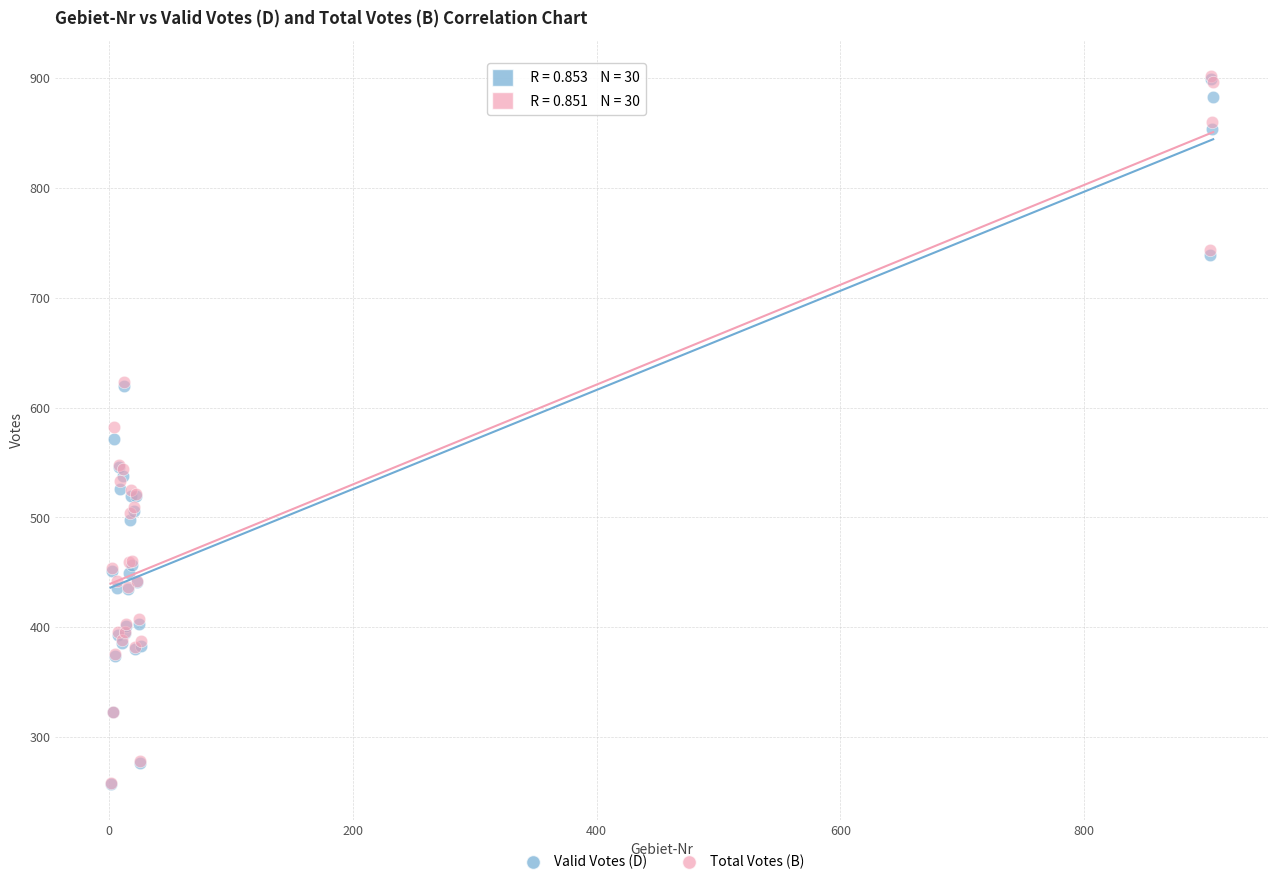

What are all the series names shown in the legend?

Valid Votes (D), Total Votes (B)